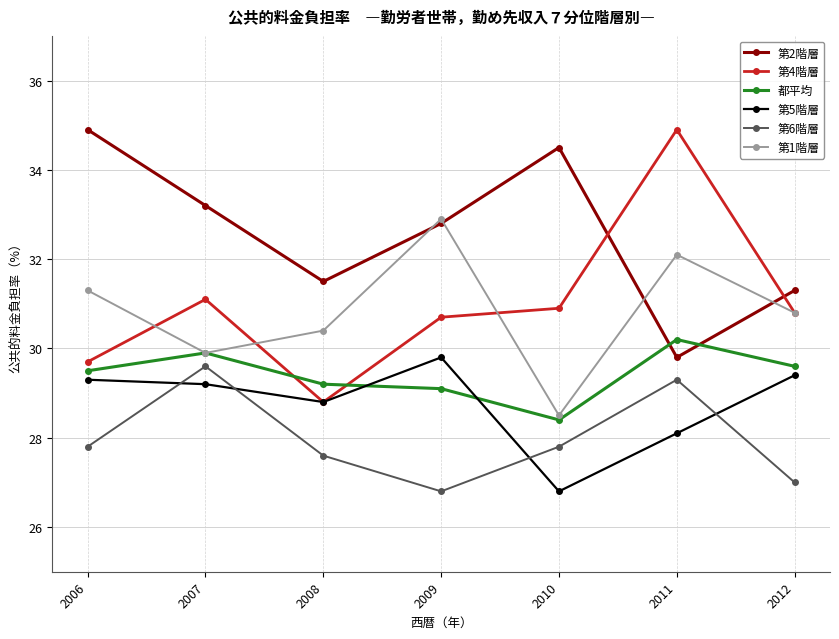

What is the difference between the 第4階層 values at 2009 and 2010?

0.2